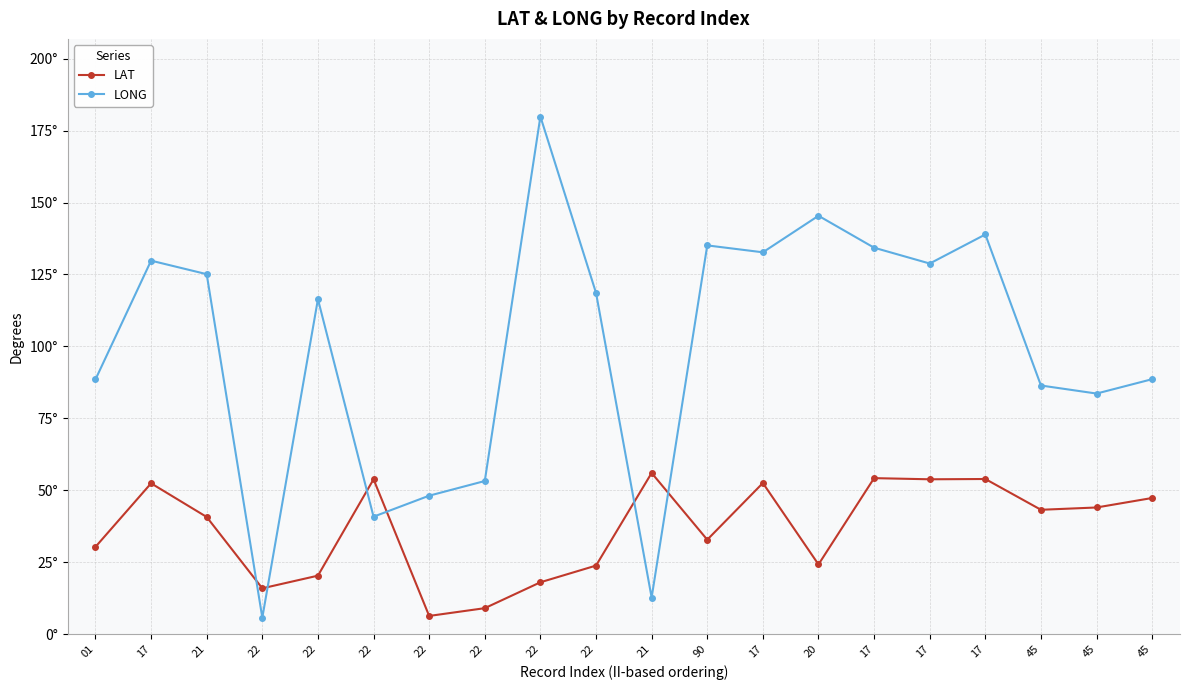

Reading left to right, list all the values displayed in this chart.

LAT: 01=30.3	17=52.4	21=40.7	22=15.9	22=20.3	22=53.8	22=6.3	22=9.0	22=18.0	22=23.8	21=56.0	90=32.8	17=52.5	20=24.2	17=54.2	17=53.8	17=53.9	45=43.2	45=44.0	45=47.3
LONG: 01=88.5	17=129.8	21=125.1	22=5.7	22=116.4	22=40.8	22=48.1	22=53.2	22=179.9	22=118.6	21=12.7	90=135.1	17=132.7	20=145.4	17=134.3	17=128.8	17=138.9	45=86.4	45=83.6	45=88.6